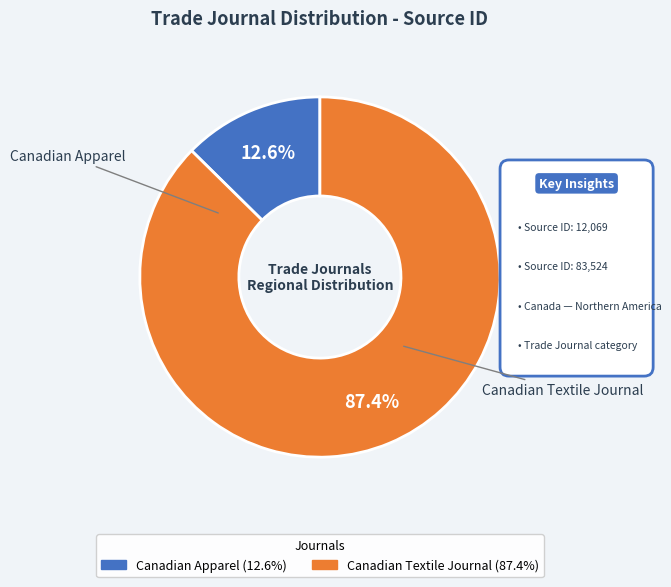

True or false: Canadian Textile Journal accounts for 77% of the total.

False